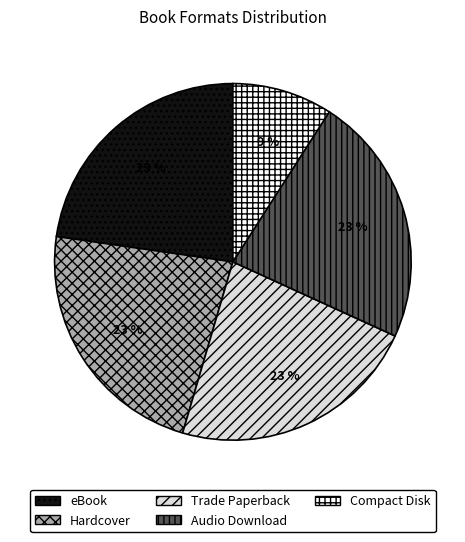

Is the sum of Hardcover and eBook greater than half?

No